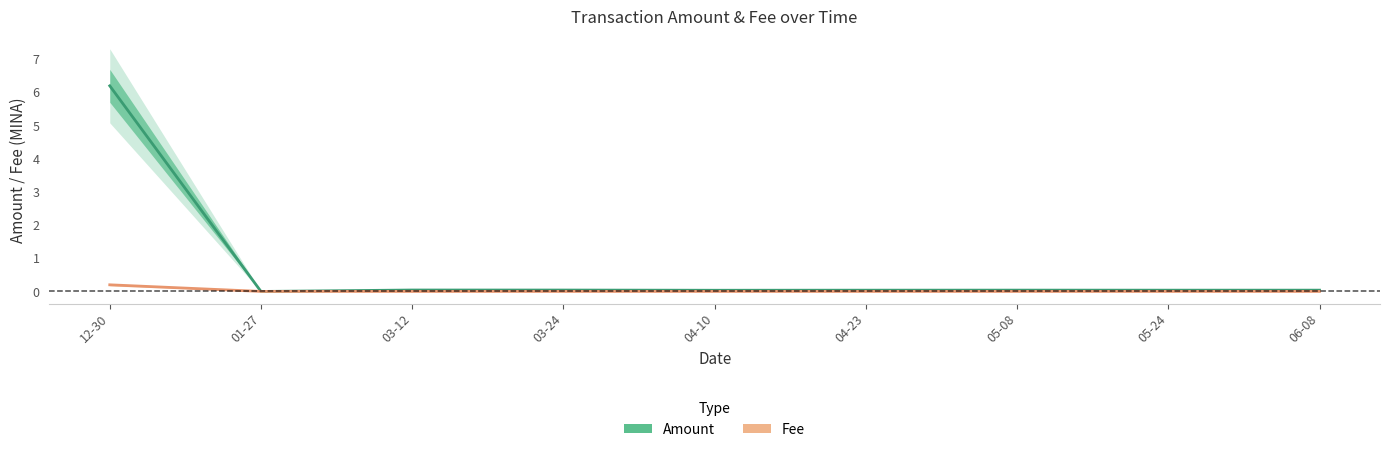

Which series has the widest spread of values?

Amount